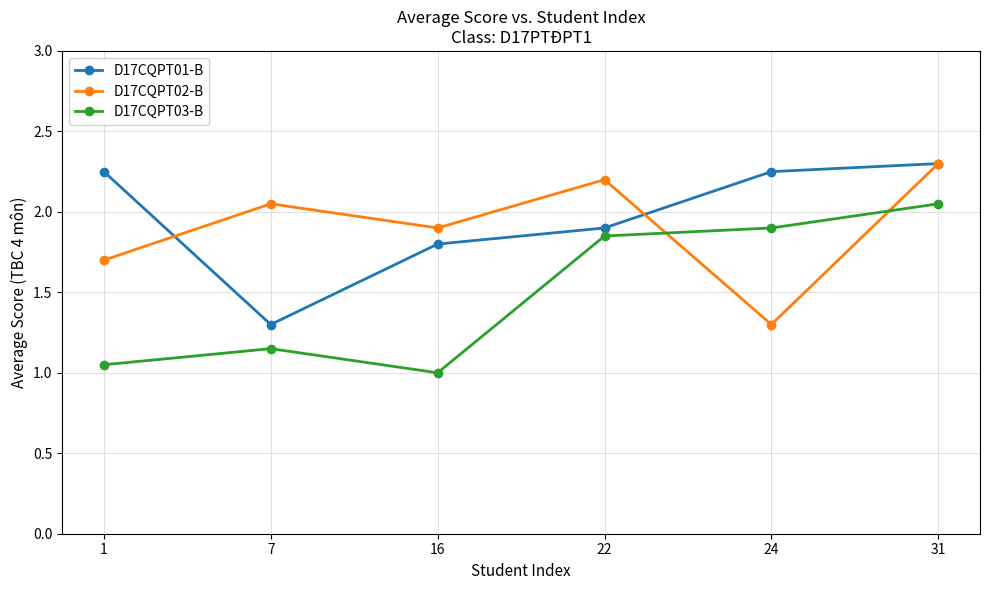

True or false: D17CQPT02-B has a value of 0.8 at 22.

False